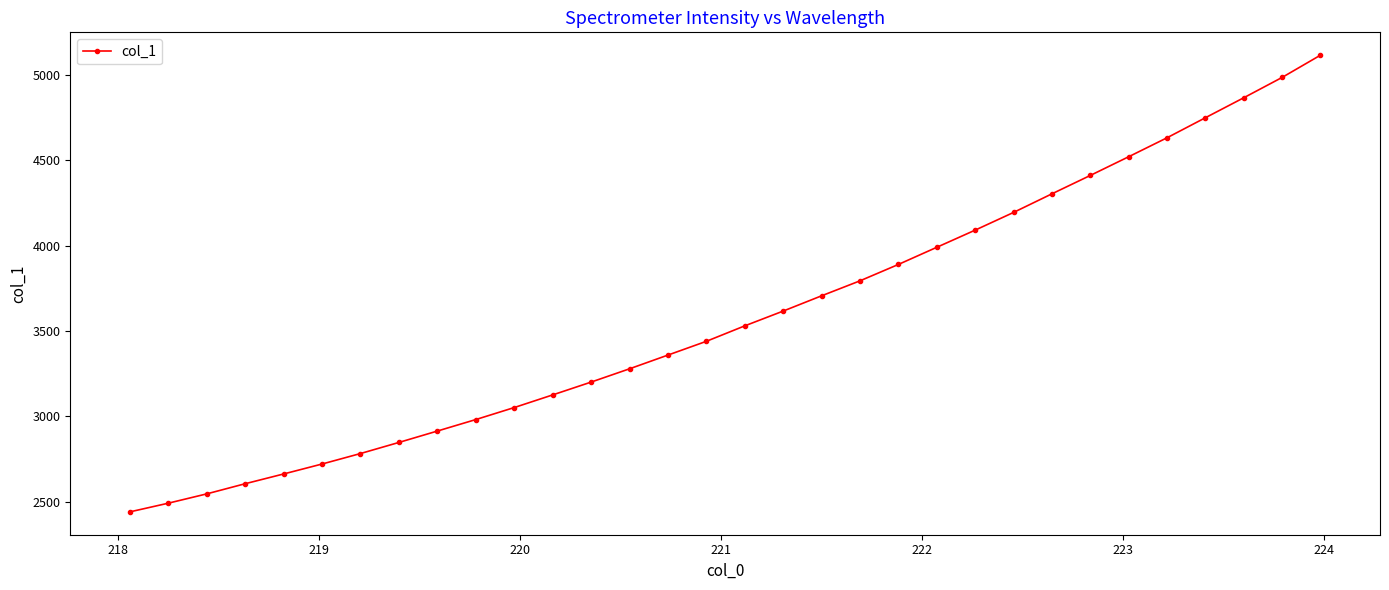

What is the value of the 22nd point from the left?

3990.8